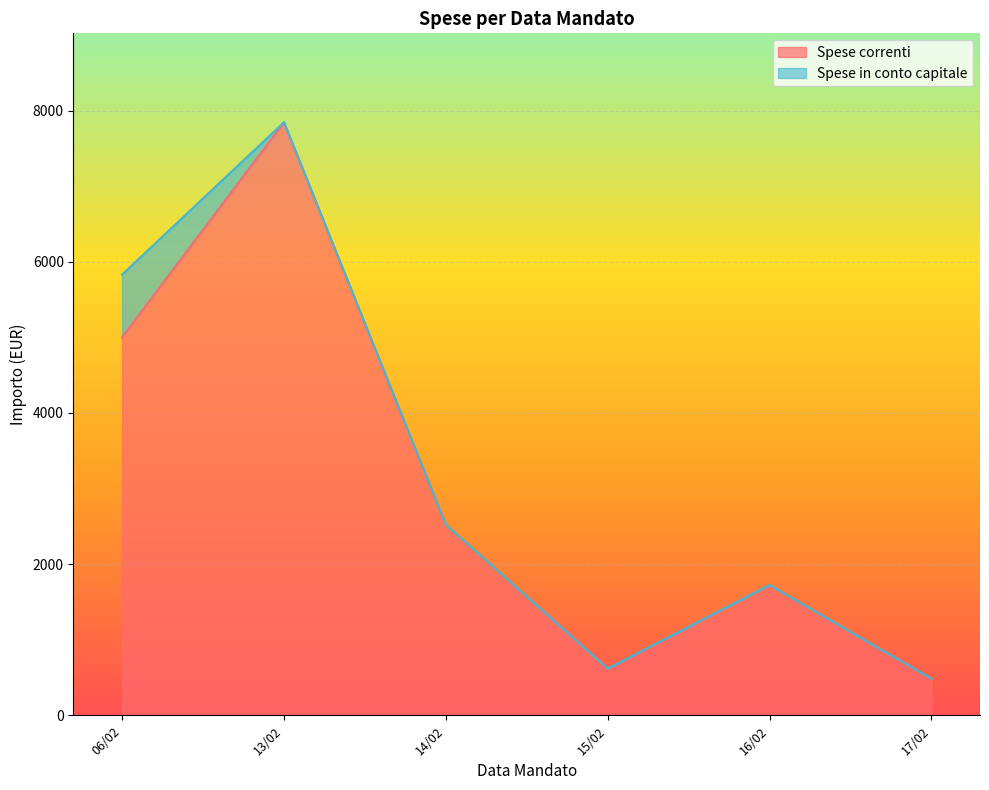

At which label does Spese correnti first exceed 135?

06/02